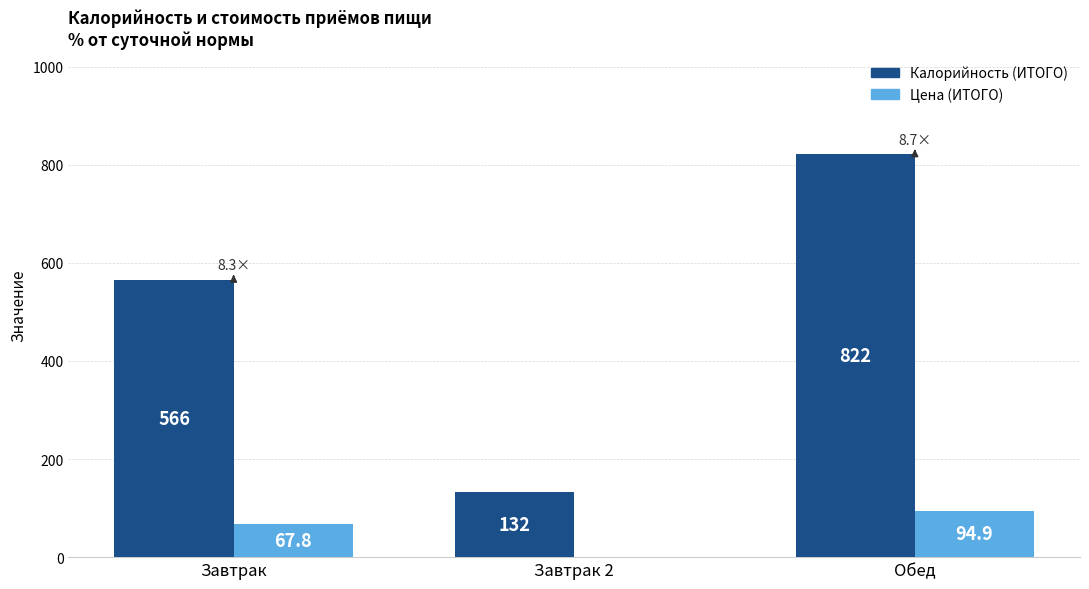

At which label is Цена (ИТОГО) closest to 47?

Завтрак